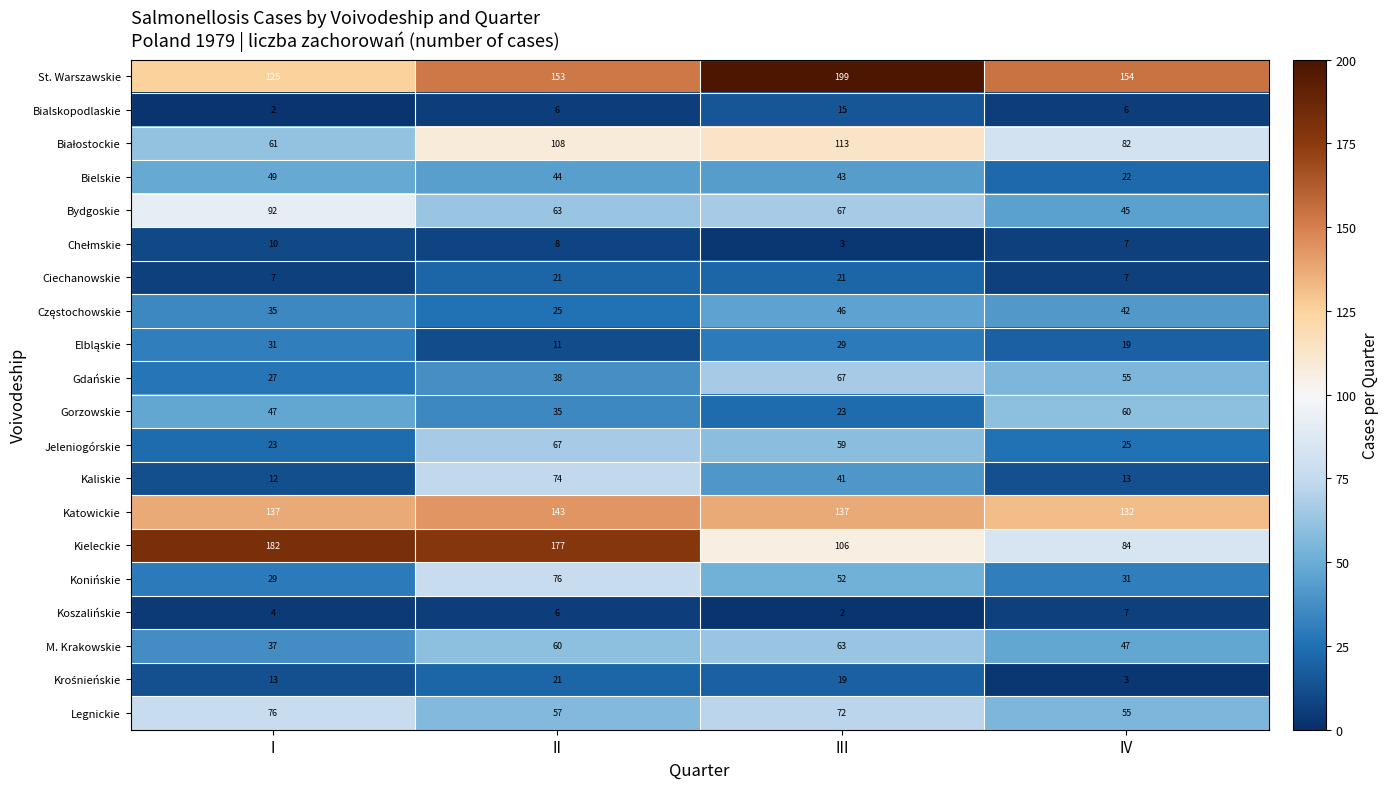

At which label does Kieleckie reach its peak?

I